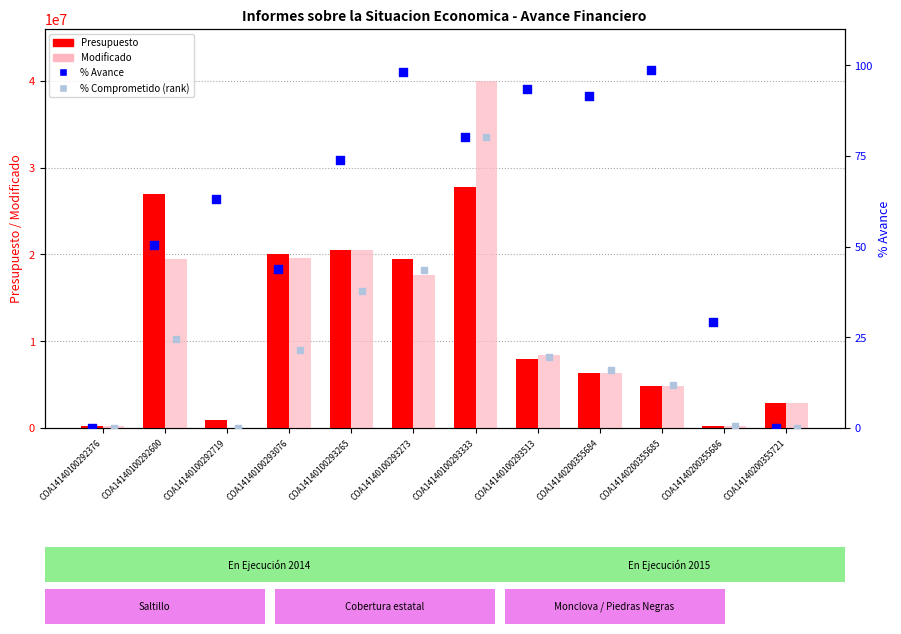

At how many categories does at least one series exceed 36926471?

1